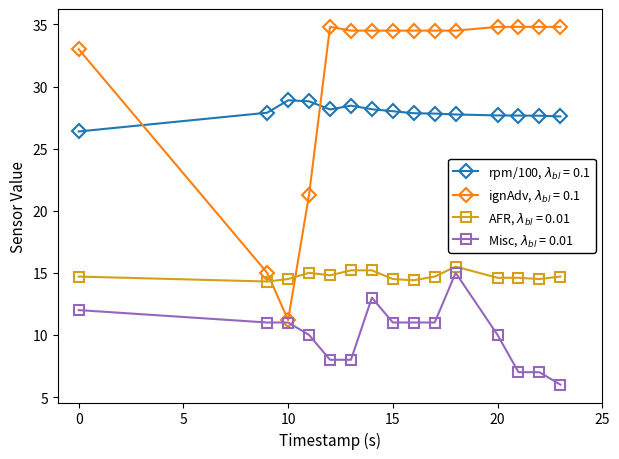

What is the smallest value displayed?

6.0